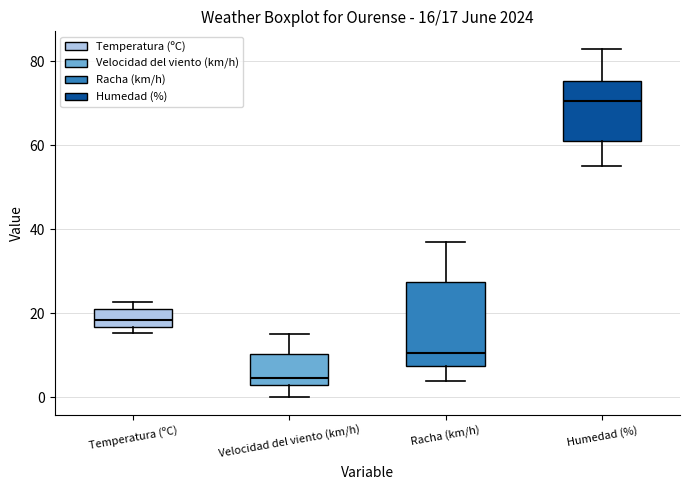

Comparing the boxes themselves (not the whiskers), which one is the tallest?

Racha (km/h)